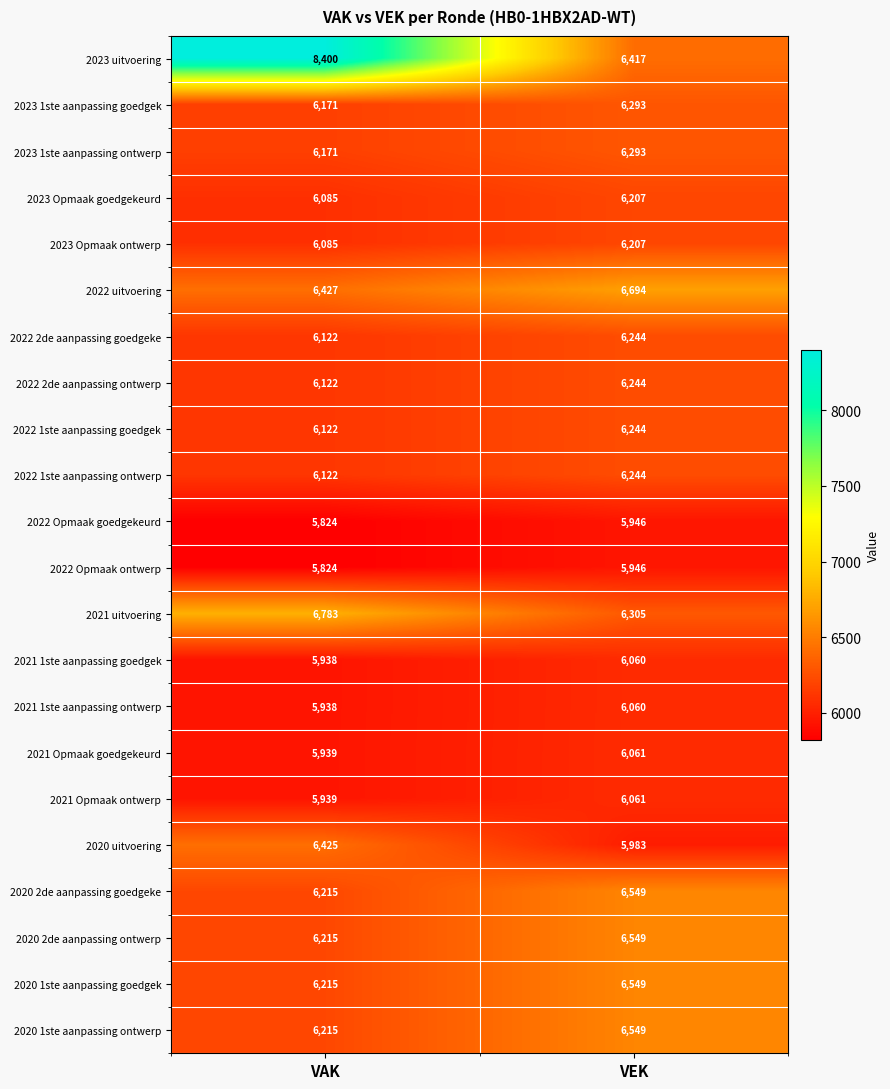

Which series has the widest spread of values?

2023 uitvoering